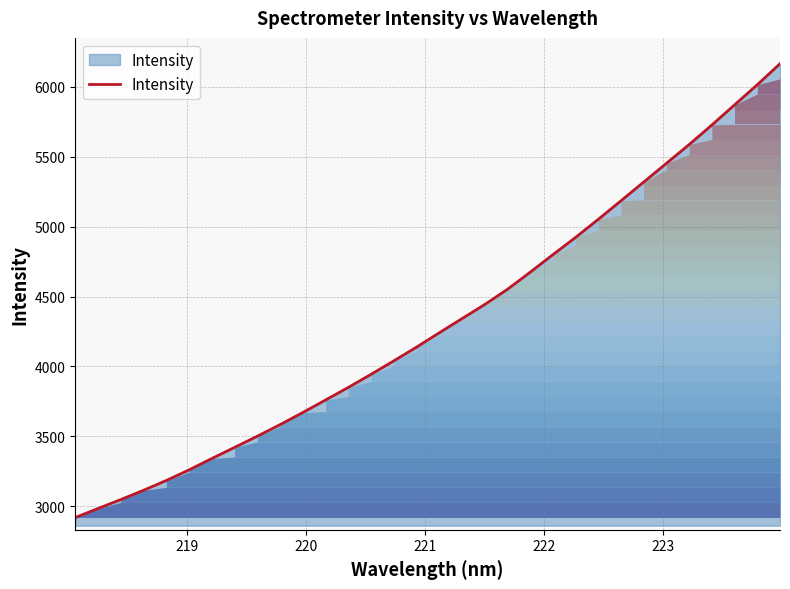

What is the smallest value displayed?

2918.5